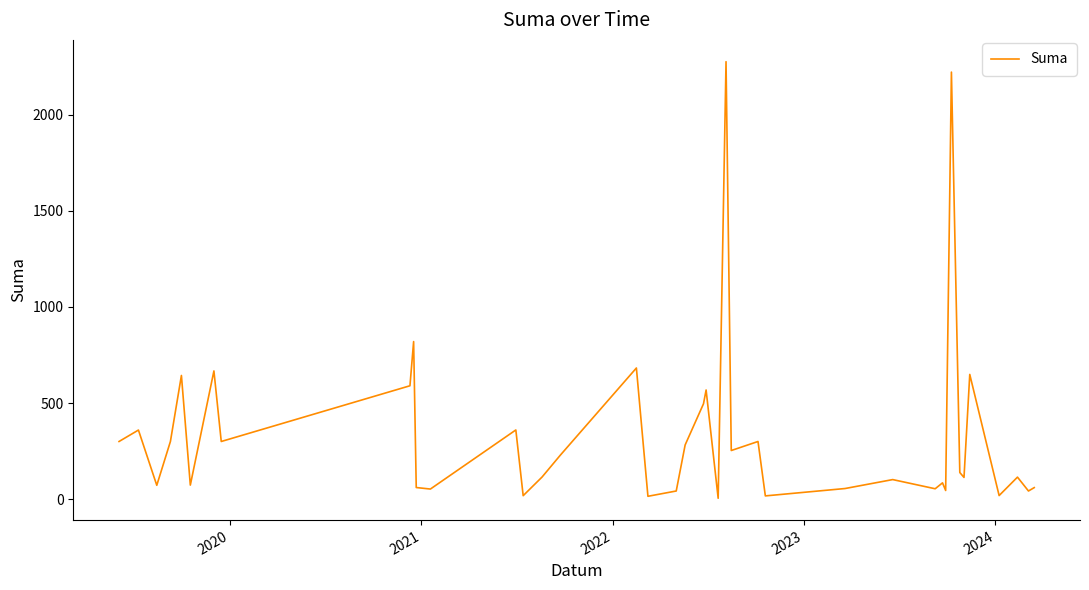

What is the maximum value shown in the chart?

2276.4